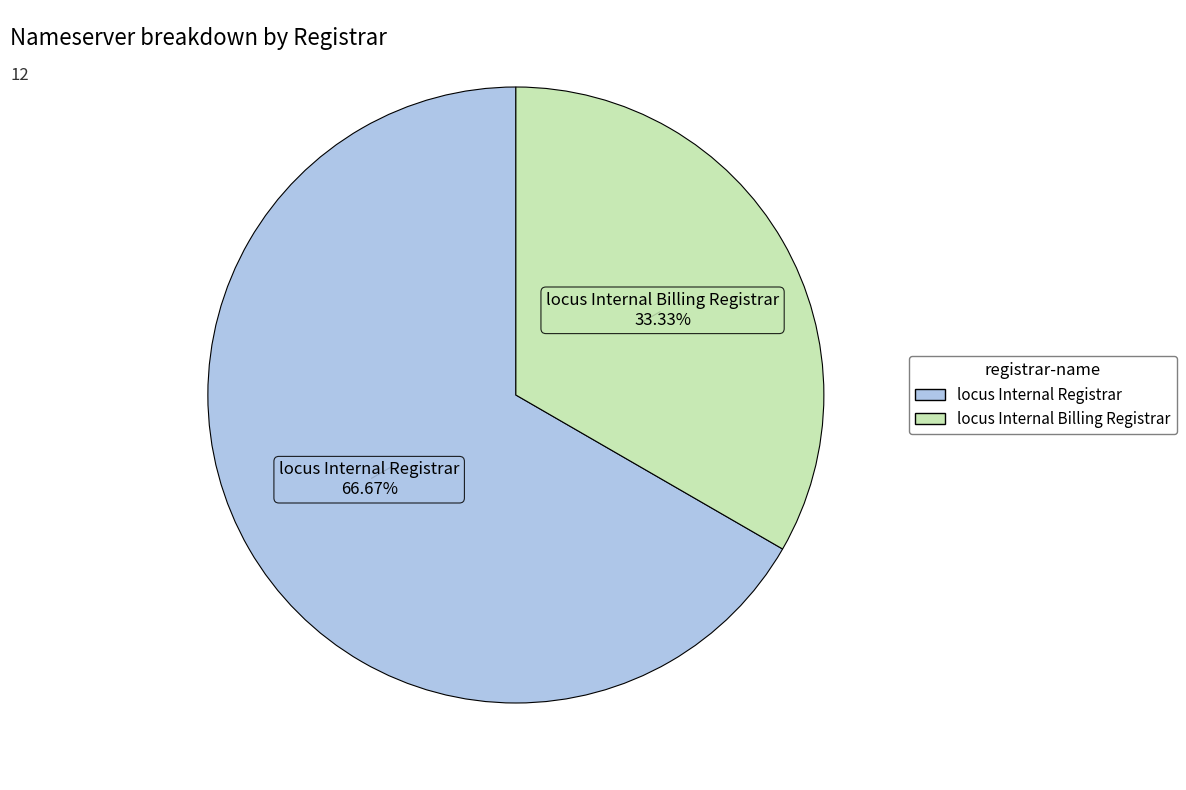

To the nearest percent, what is the difference between the largest and smallest slice percentages?

33%